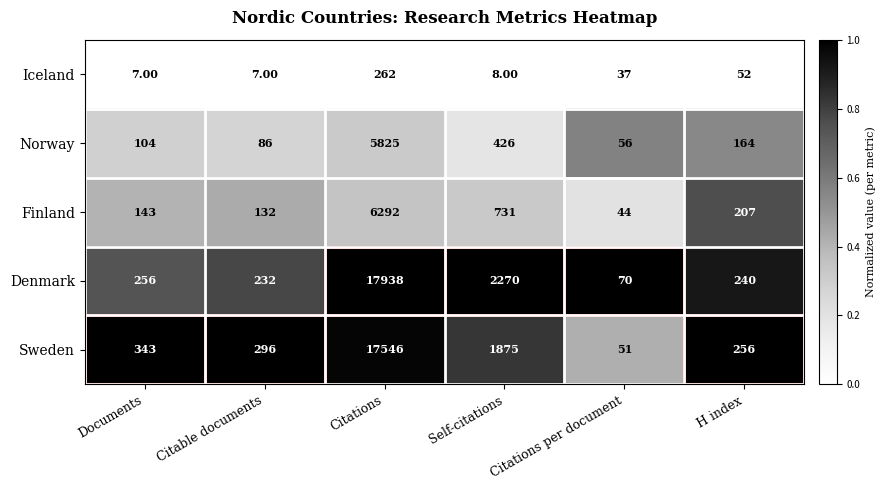

What is the maximum value shown in the chart?

17938